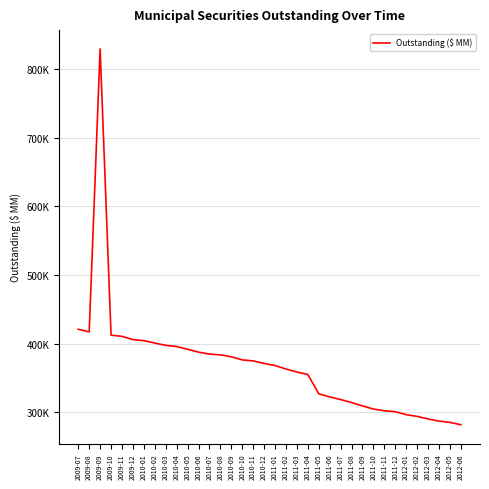

Is this an area chart (filled region under the line)?

No